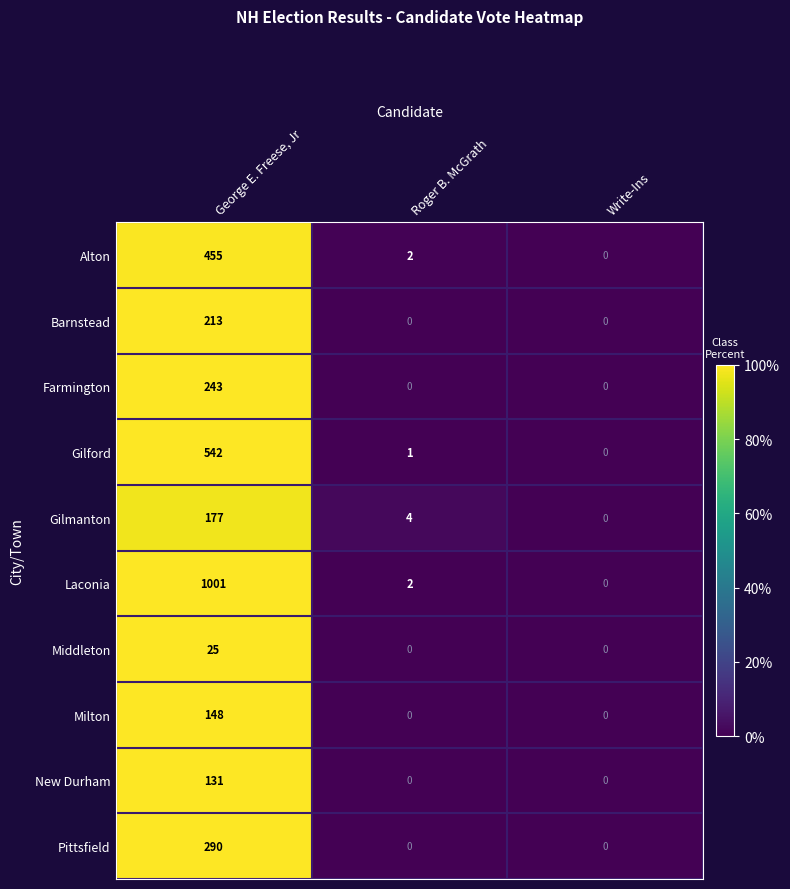

How many distinct data groups are displayed?

10